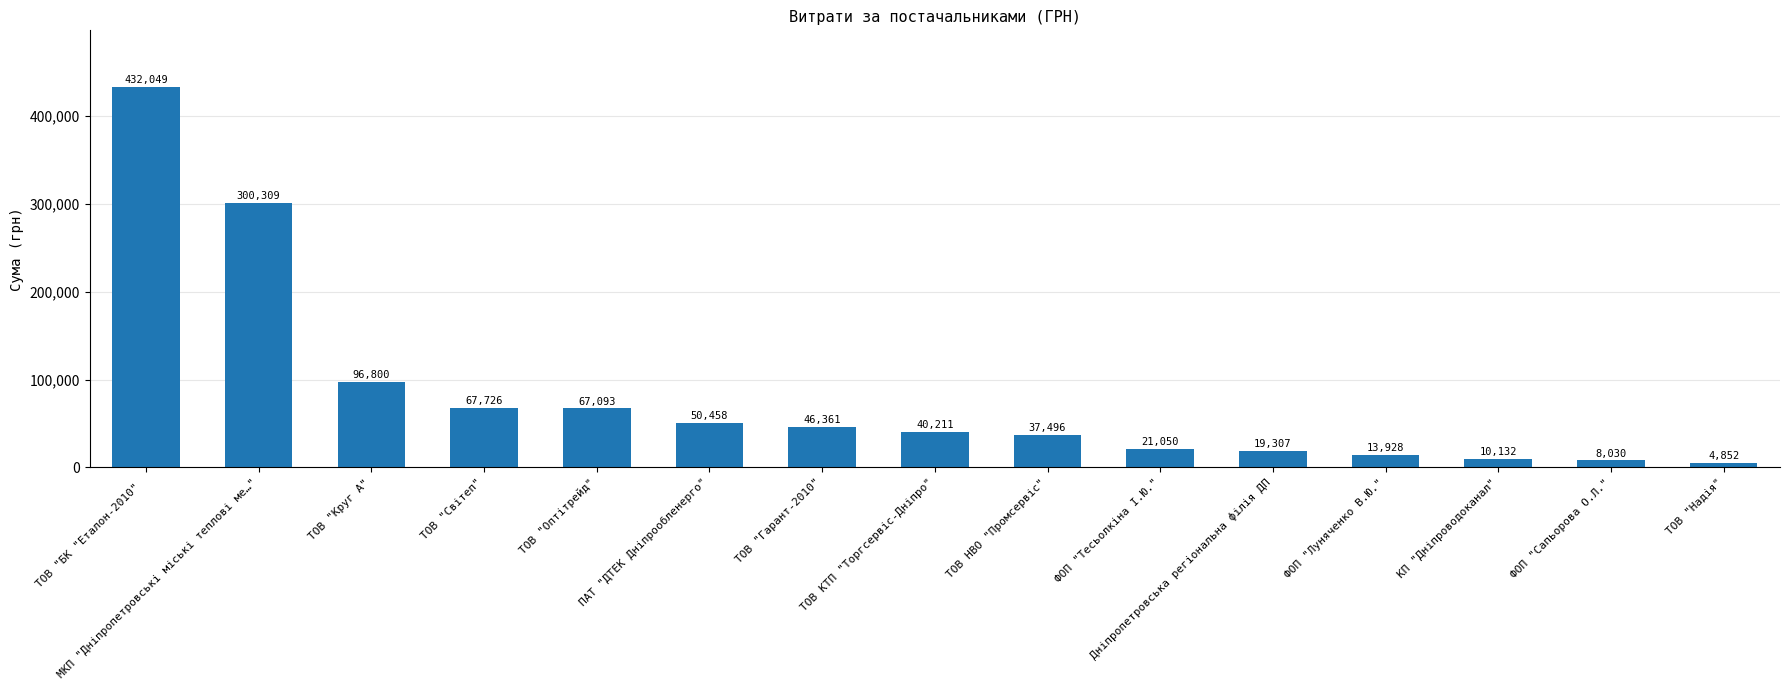

What is the label of the 6th bar from the left?

ПАТ "ДТЕК Дніпрообленерго"